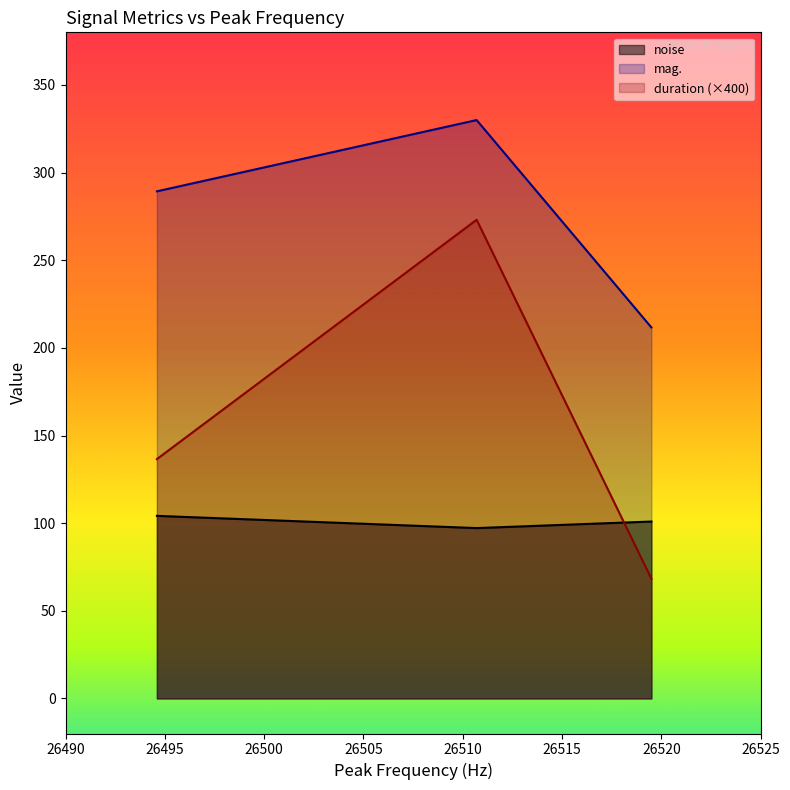

How many values in the duration series exceed 100?

2